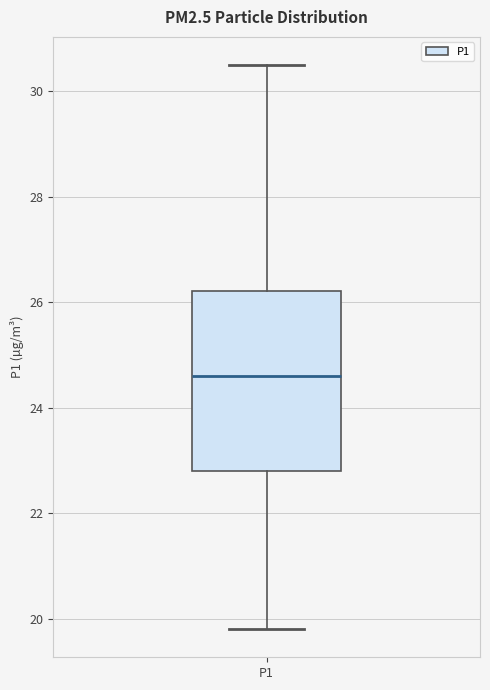

Read this box plot against the y-axis: the position of the median line, the range covered by the box, and the ends of both whiskers. The values are not printed on the chart, so give them approximately, as read against the axis.

median 24.6, box 22.8 to 26.2, whiskers 19.8 to 30.6